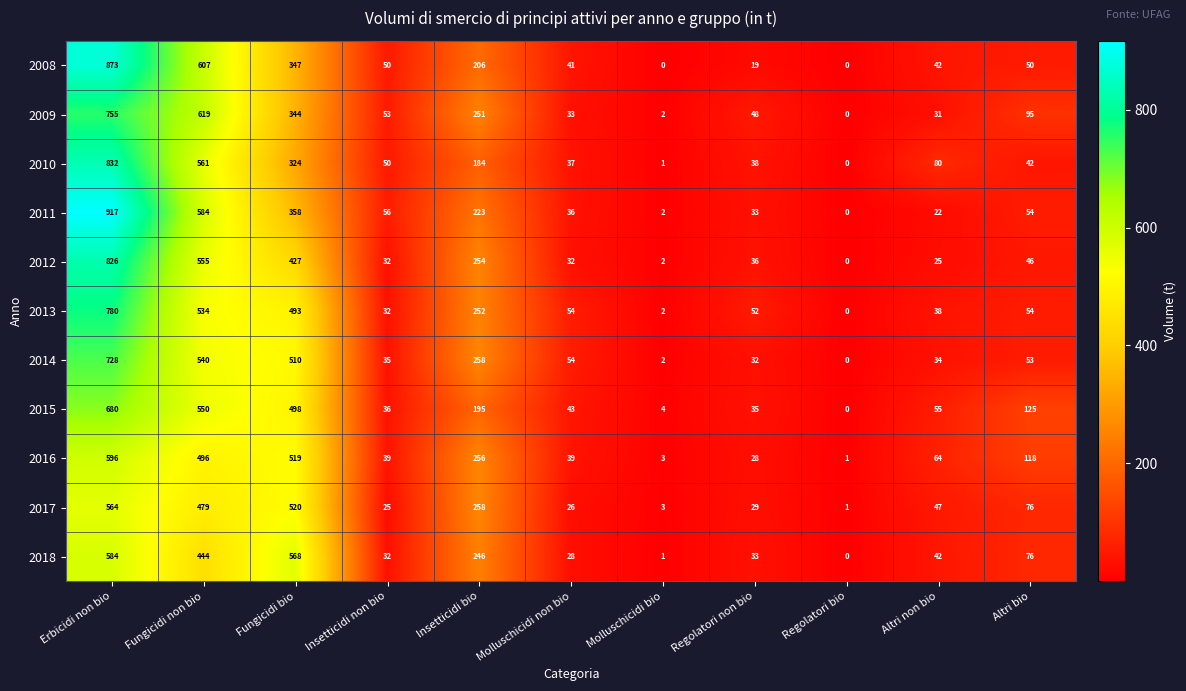

How many categories are shown in the chart?

11